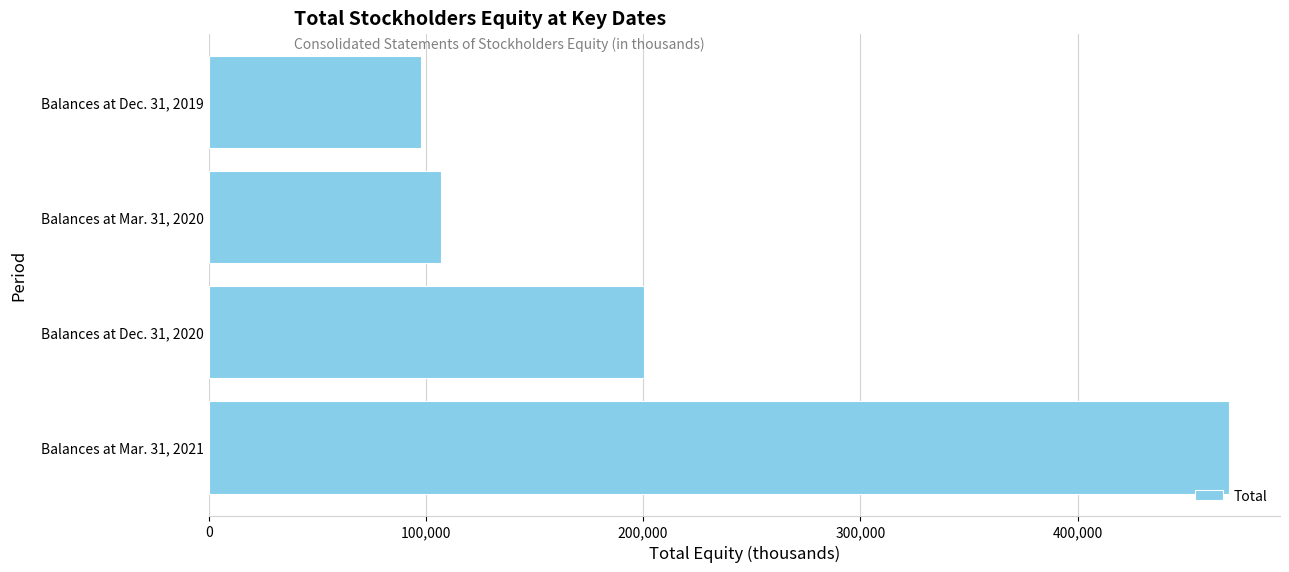

At which label is the value closest to 283782?

Balances at Dec. 31, 2020